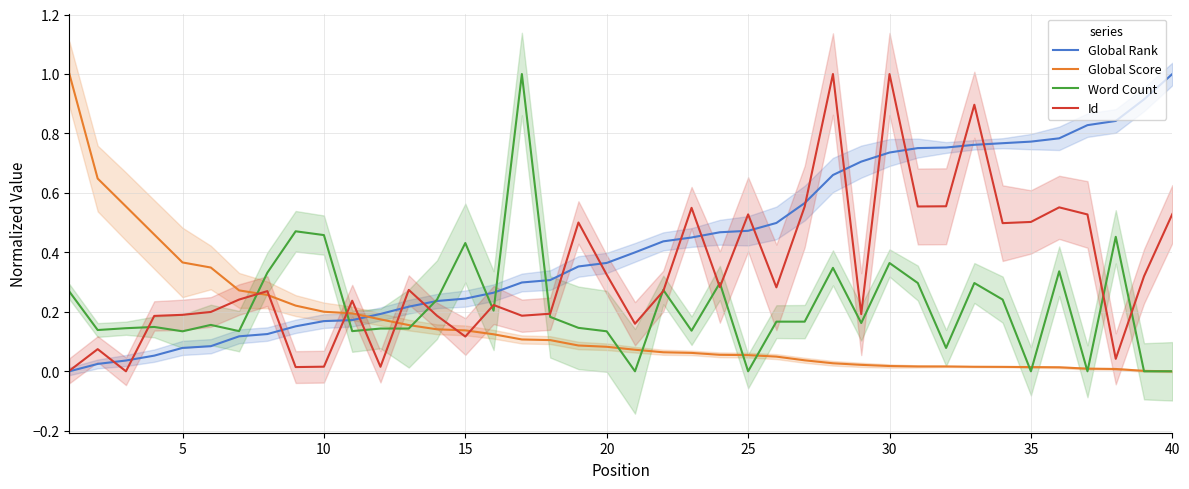

Which series ends up on top after the final intersection of Global Score and Global Rank?

Global Rank